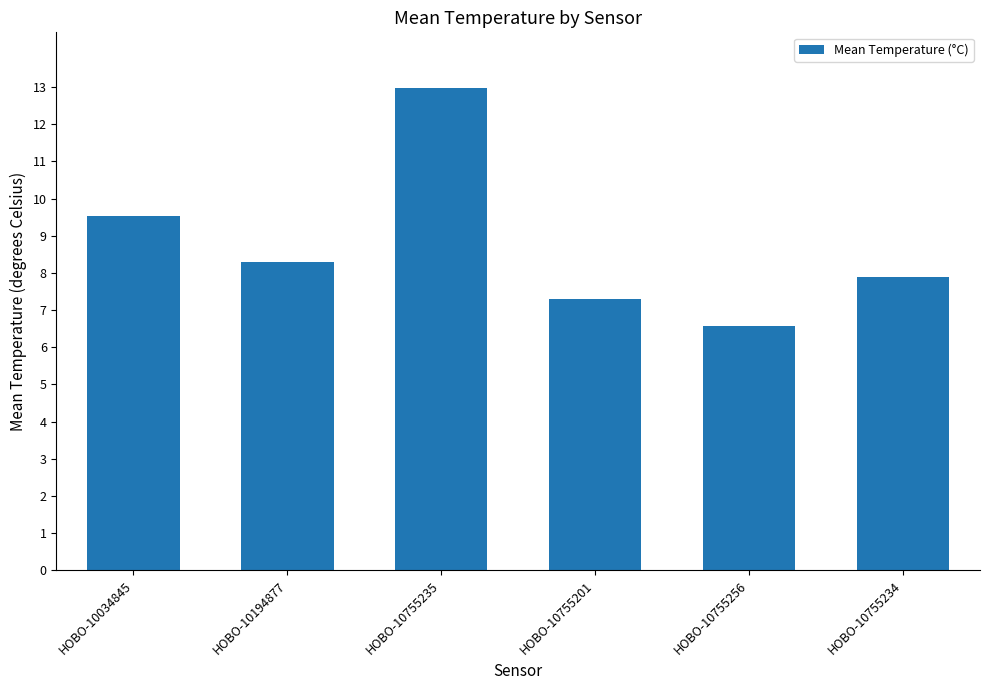

What is the sum of the values at HOBO-10755201 and HOBO-10034845?

16.8